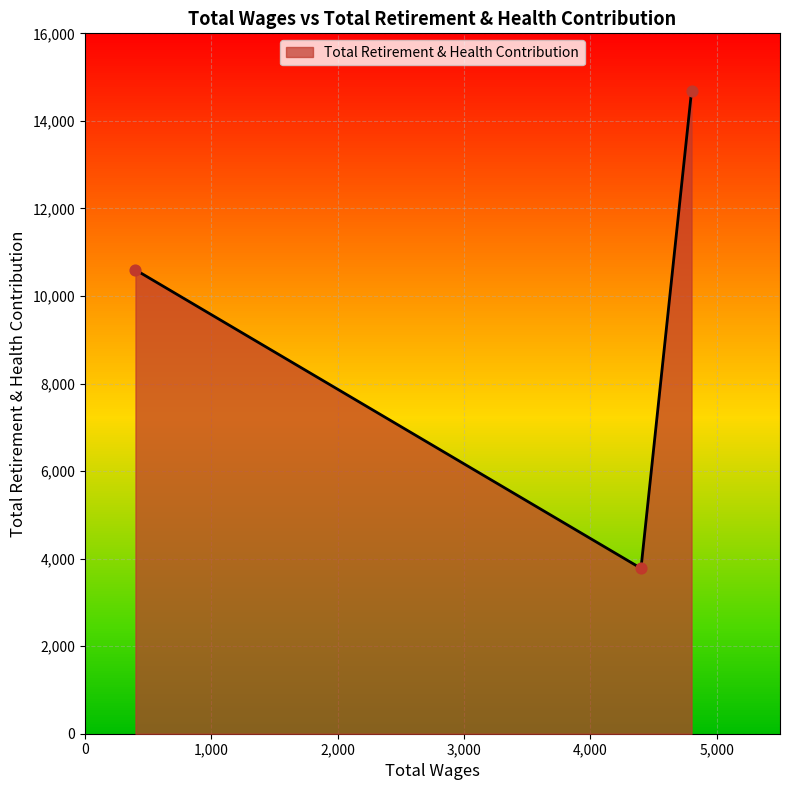

What is the greatest value displayed?

14678